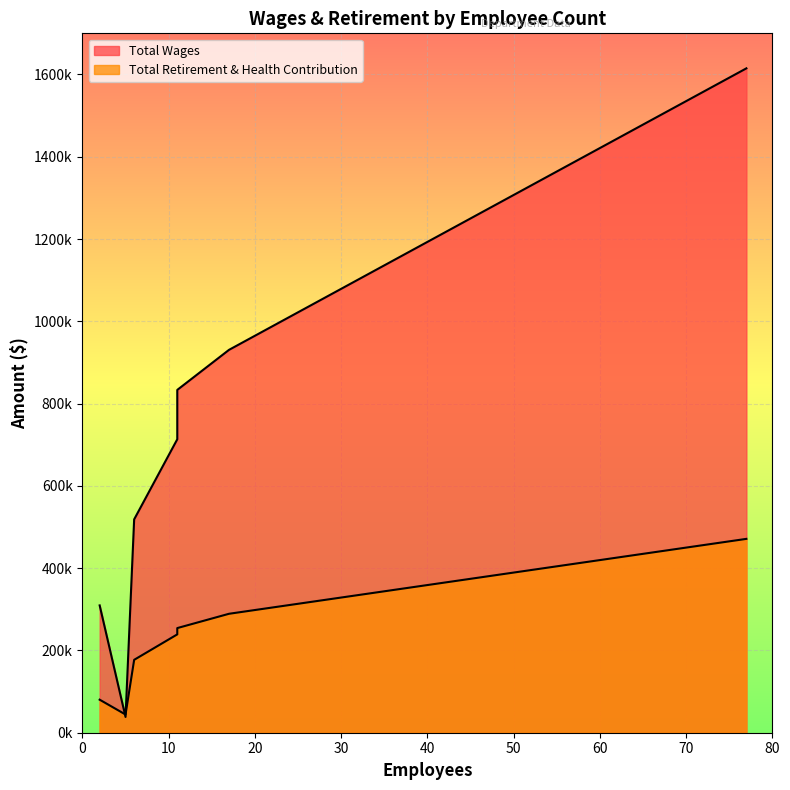

At which category is the sum across all series the highest?

77